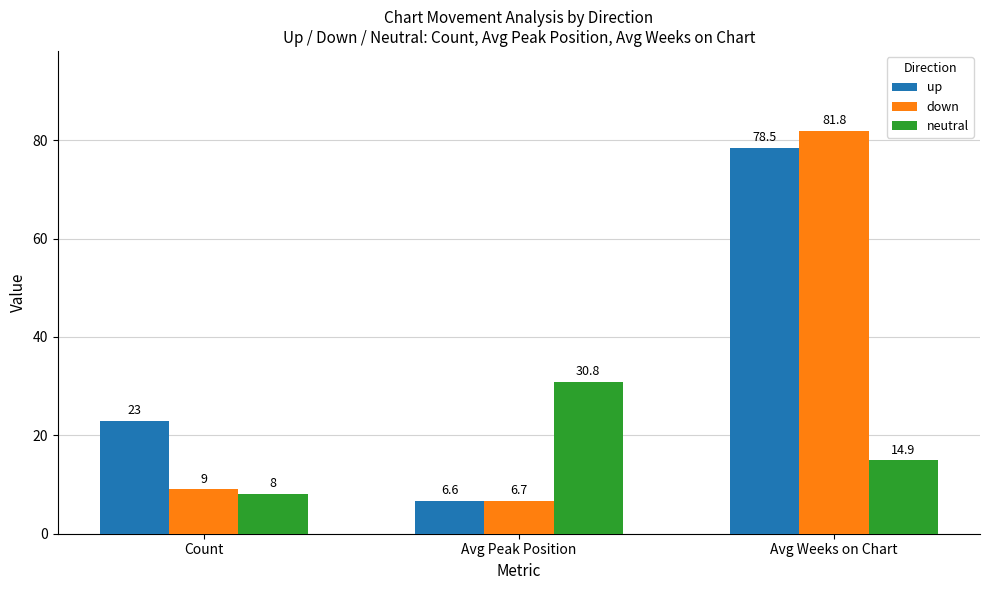

The value of neutral at Avg Weeks on Chart is 14.9. True or false?

True